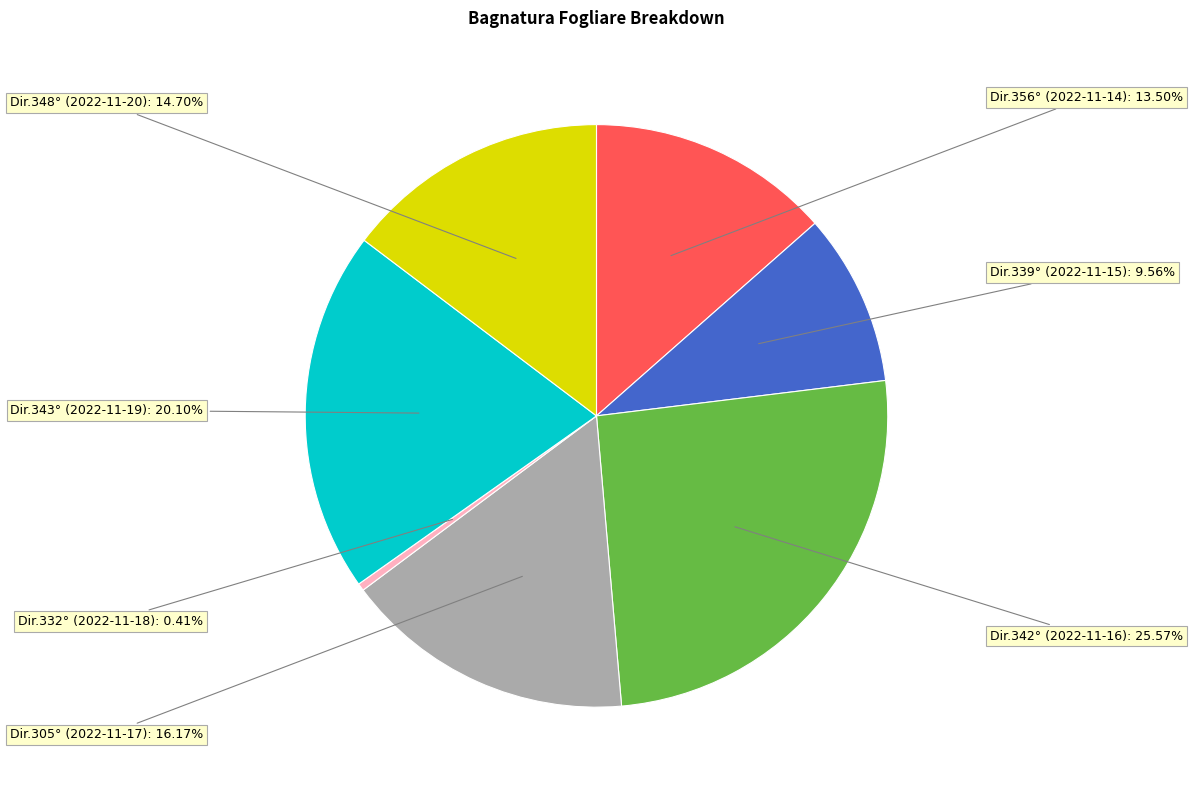

Is there a majority slice in this chart?

No